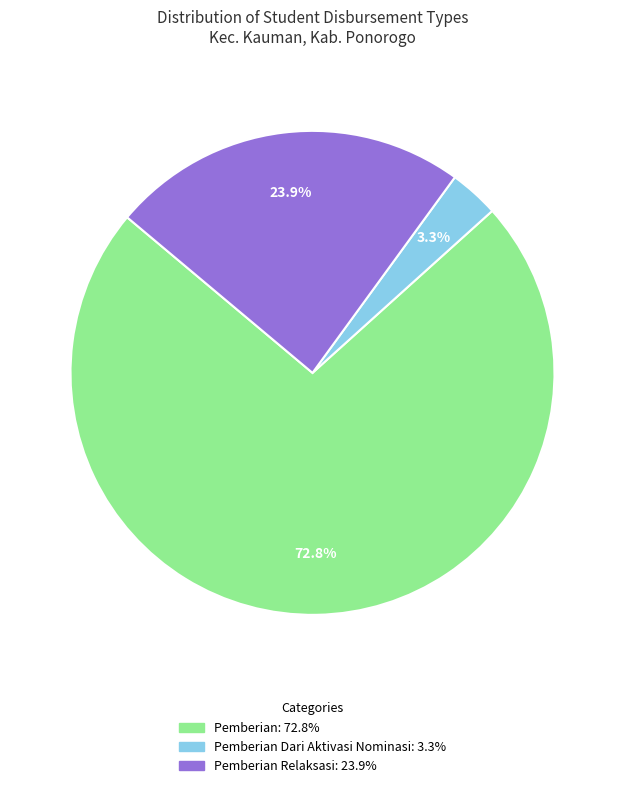

How many segments does this pie chart have?

3